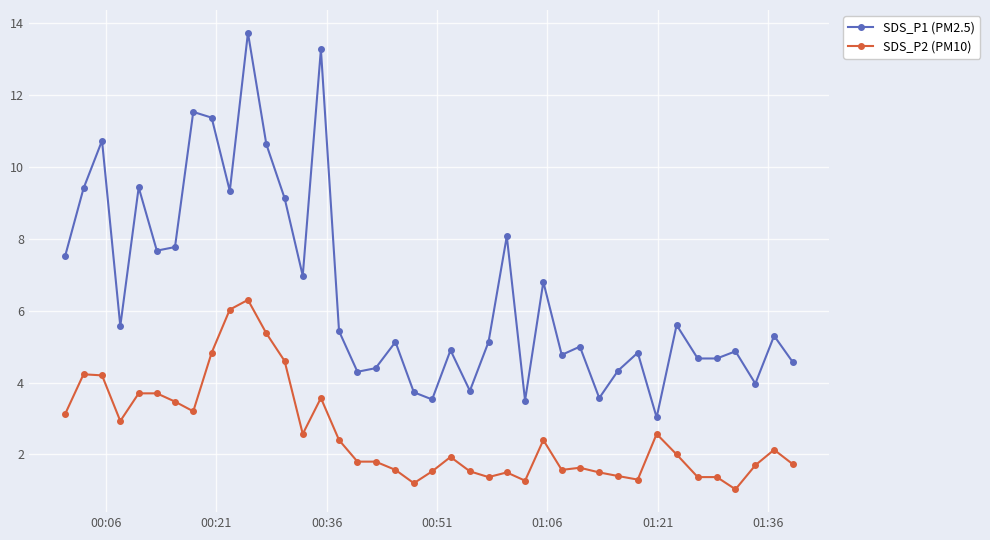

List the series in order of their peak value, lowest first.

SDS_P2 (PM10), SDS_P1 (PM2.5)